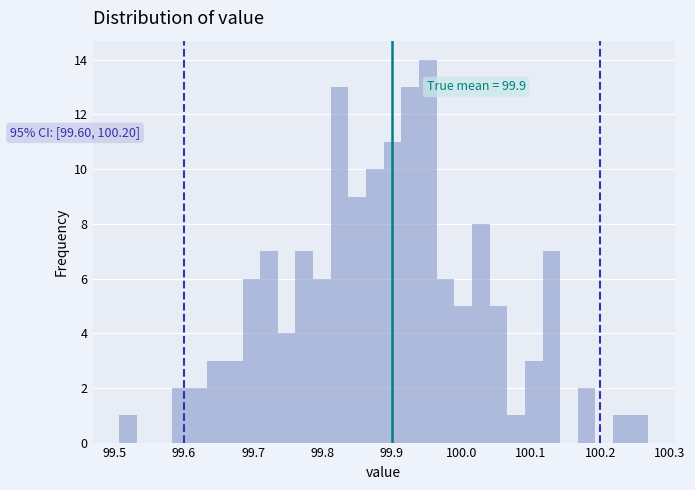

Read against the x-axis, roughly where is the centre of the tallest bar?

99.95